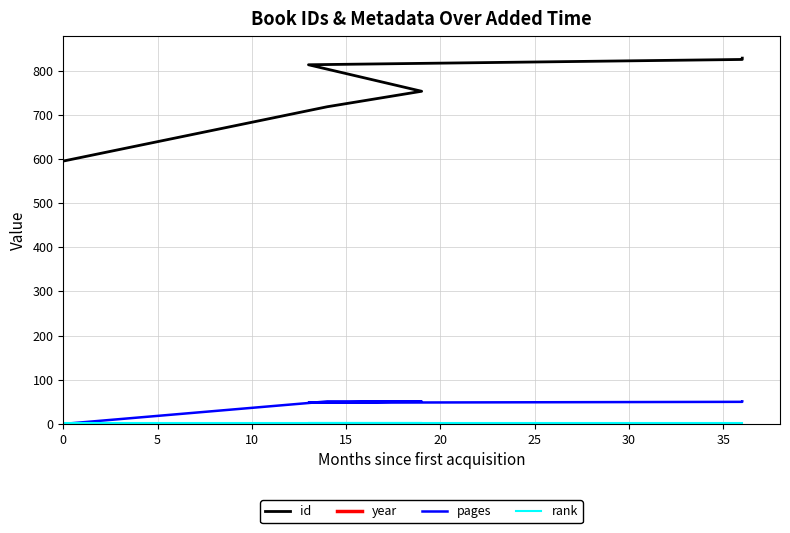

Which has a higher value, 15 or 5?

15